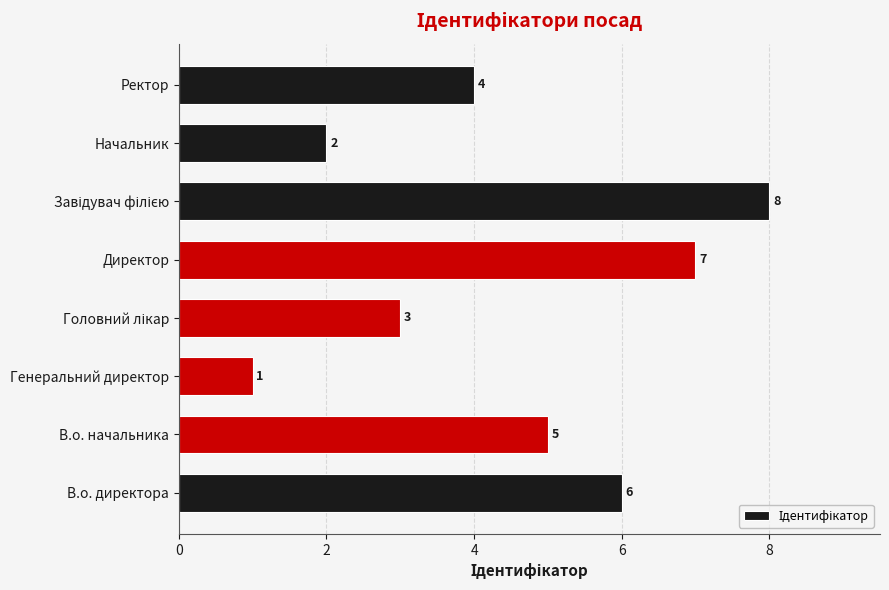

Where is the data nearest to the value 4?

Ректор